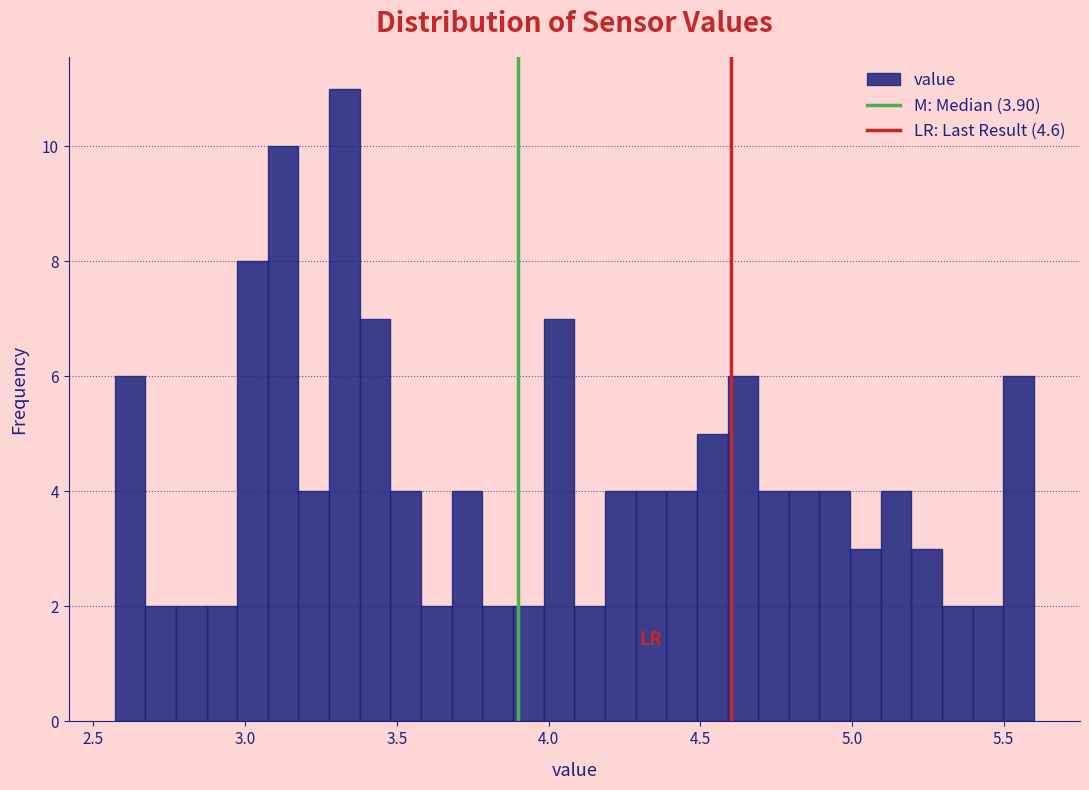

Read against the x-axis, roughly where is the centre of the tallest bar?

3.35